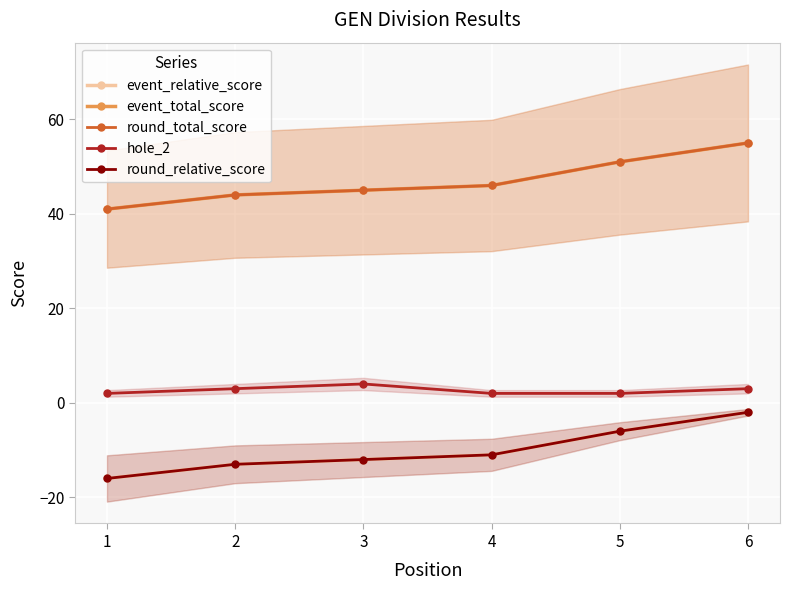

The value of event_relative_score at 4 is -4. True or false?

False